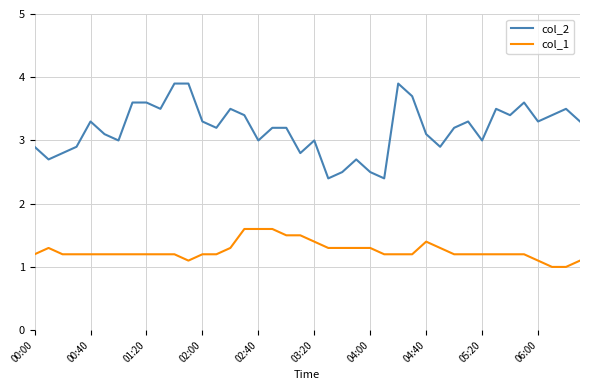

True or false: col_1 and col_2 cross at least once.

False